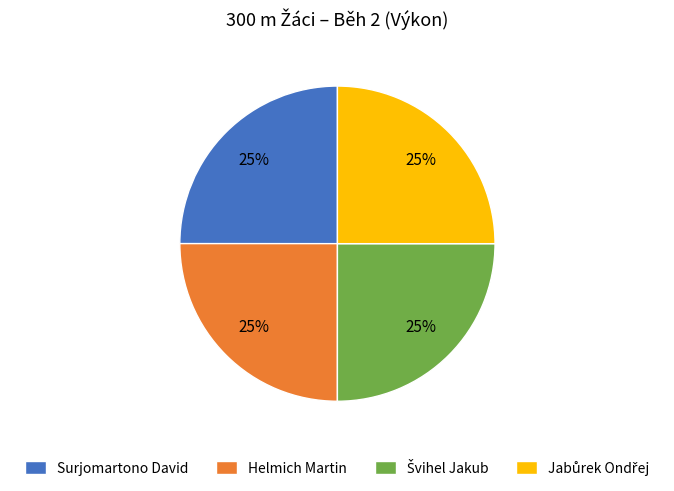

To the nearest percent, what percentage of the pie is Surjomartono David?

25%